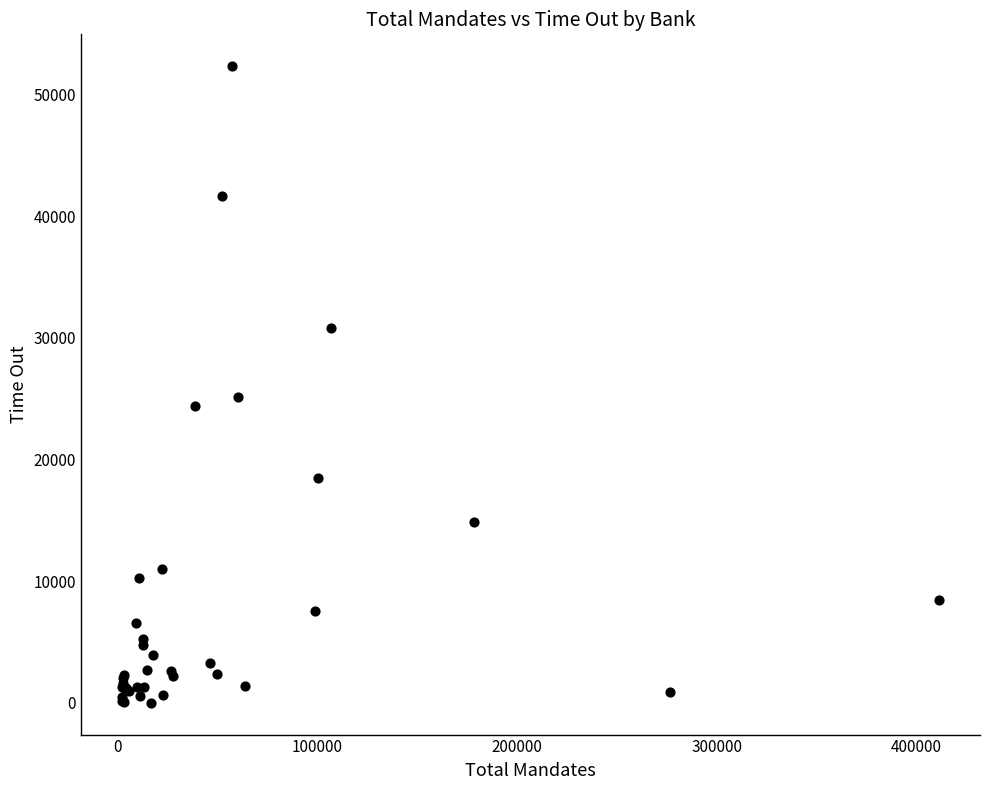

What Y value in the scatter plot is closest to 26174?

25152